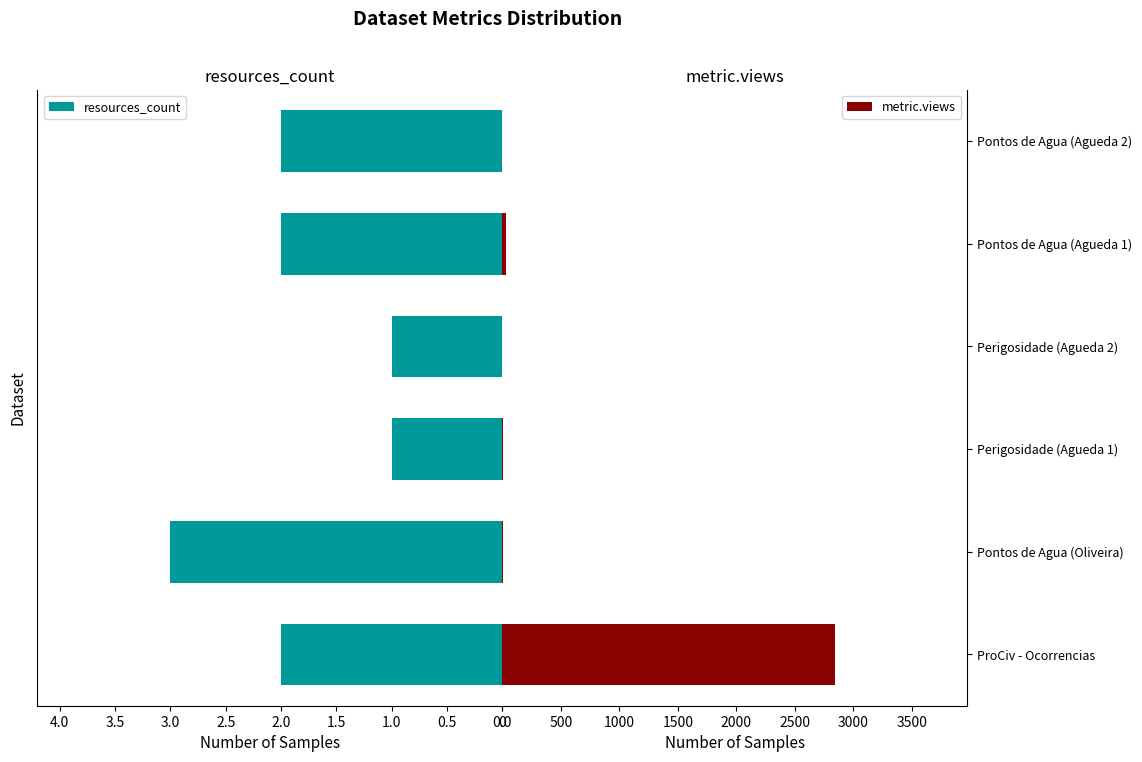

What is the difference between the second highest and second lowest values in the resources_count series?

1